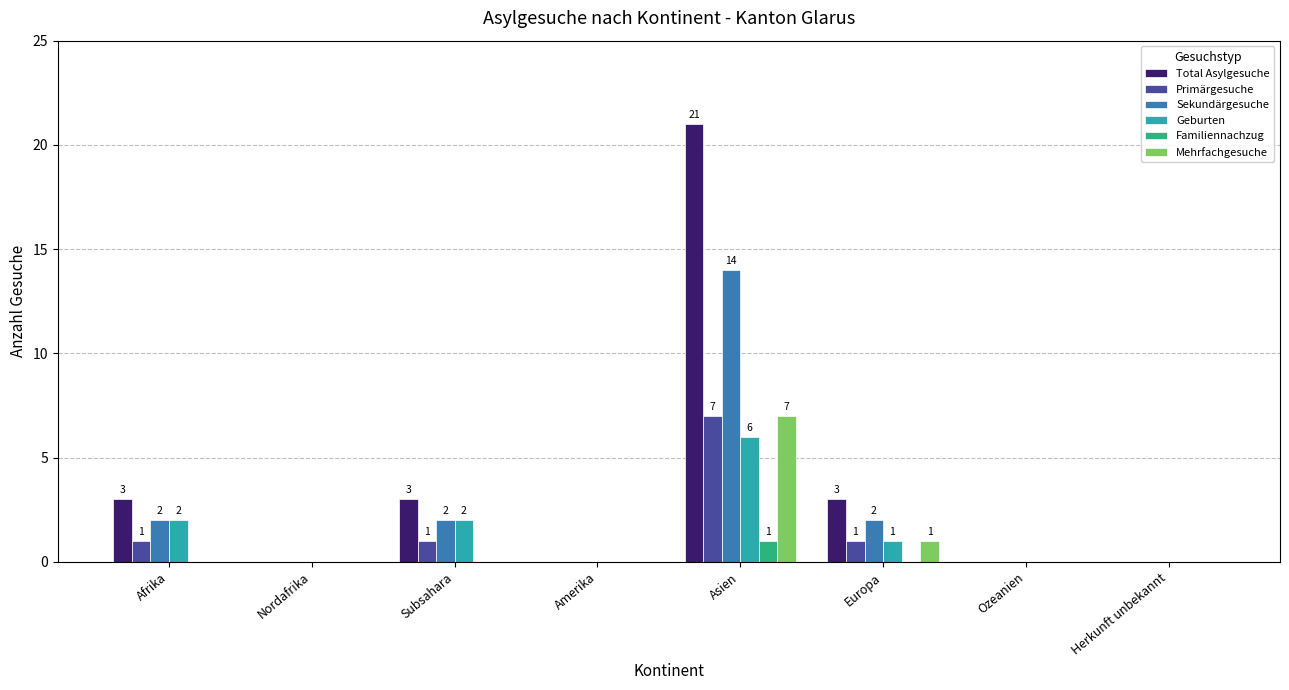

Is the value of Geburten at Amerika greater than the value of Familiennachzug at Asien?

No